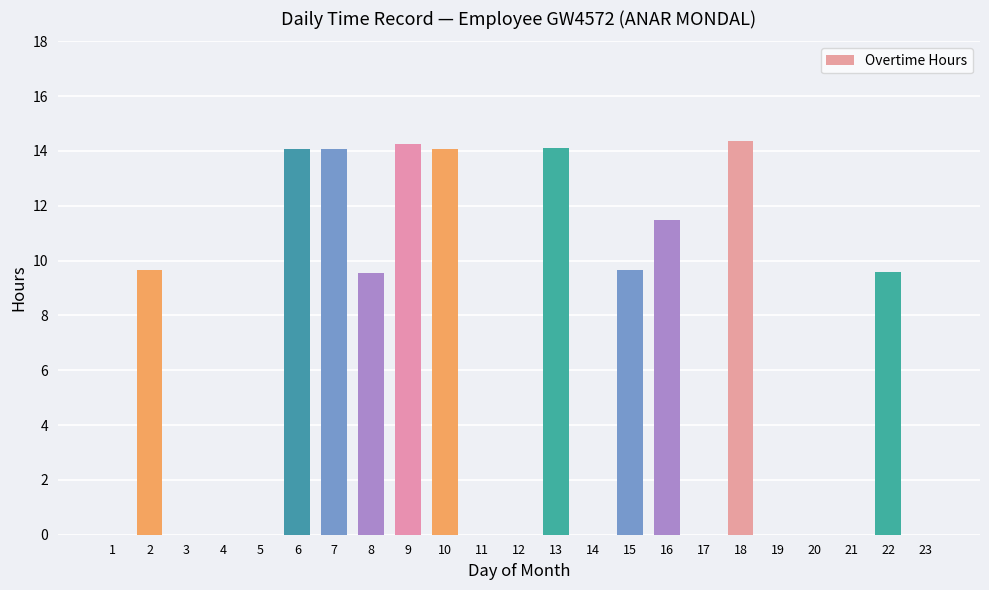

The chart shows a value of 14.1 at 13. True or false?

True